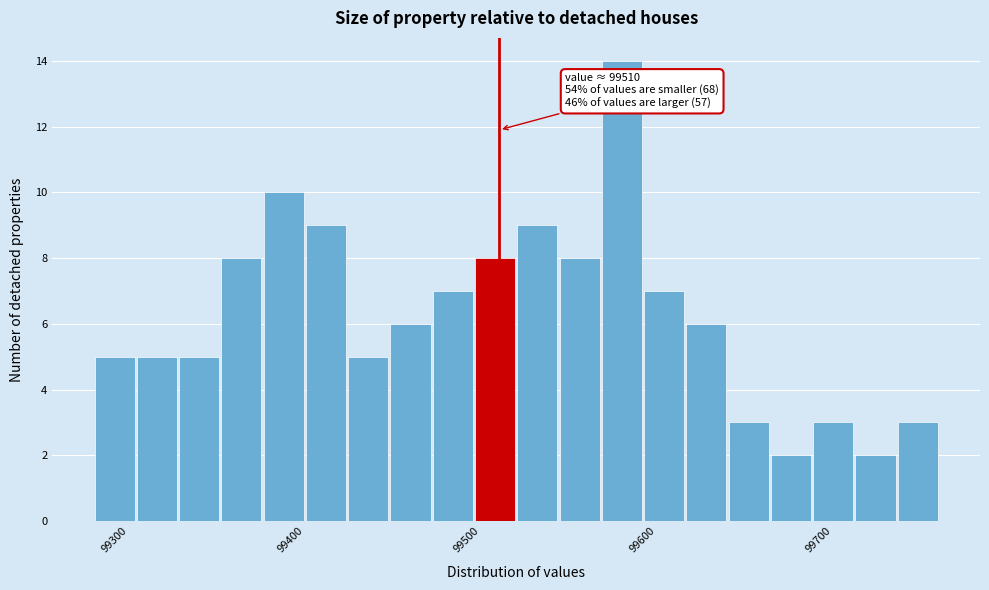

Around what value on the x-axis is the tallest bar? Give the approximate position of its centre, as read against the axis.

99580